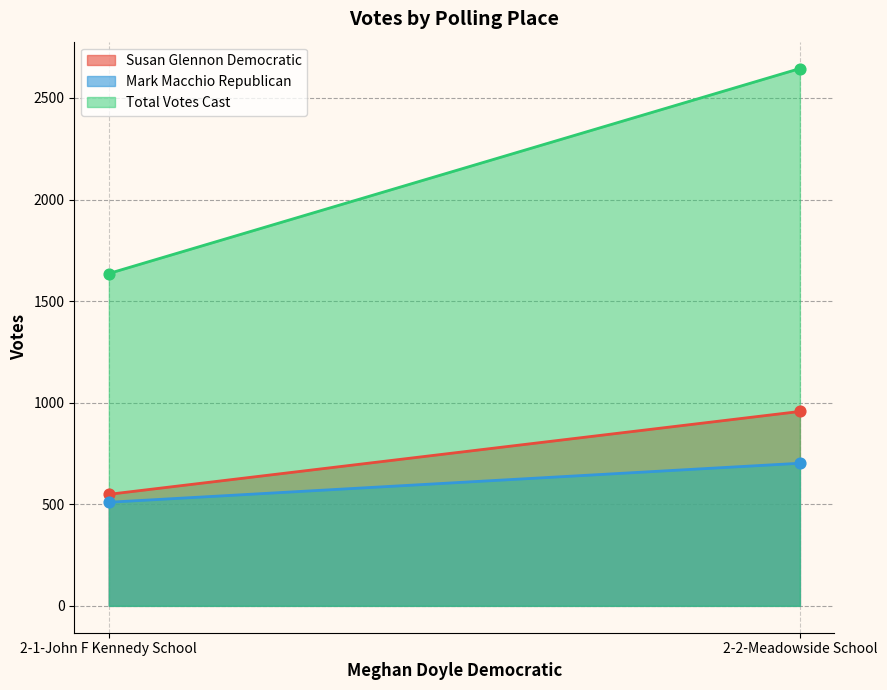

Which series reaches the minimum Y coordinate?

Mark Macchio Republican